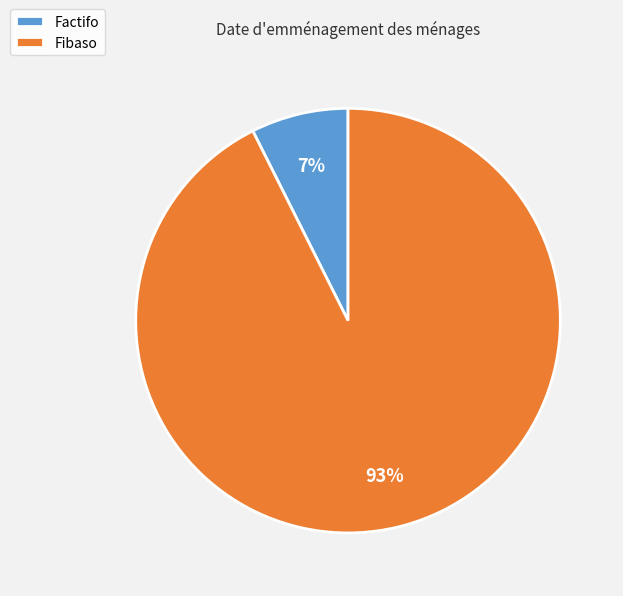

Which slice is the largest?

Fibaso